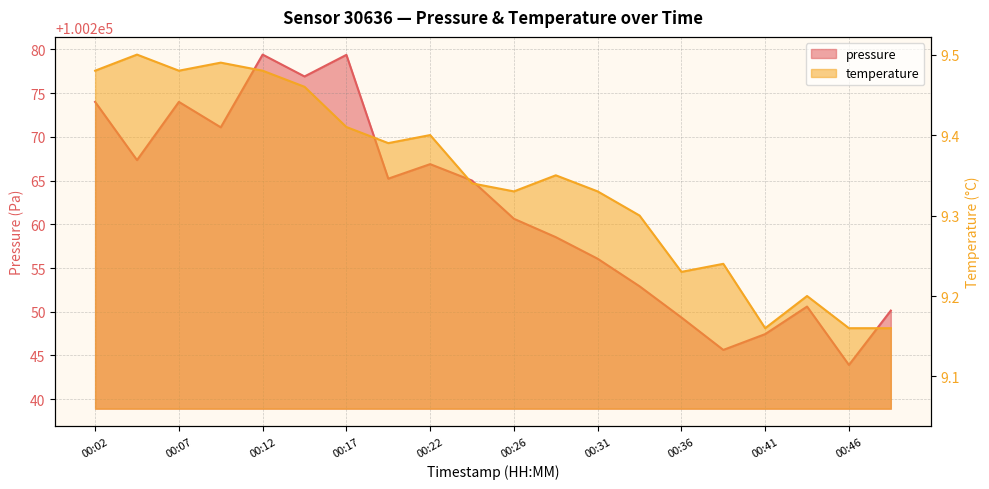

Rank the categories by pressure value from highest to lowest.

00:12, 00:17, 00:14, 00:02, 00:07, 00:09, 00:04, 00:22, 00:19, 00:24, 00:26, 00:29, 00:31, 00:34, 00:44, 00:49, 00:36, 00:41, 00:39, 00:46